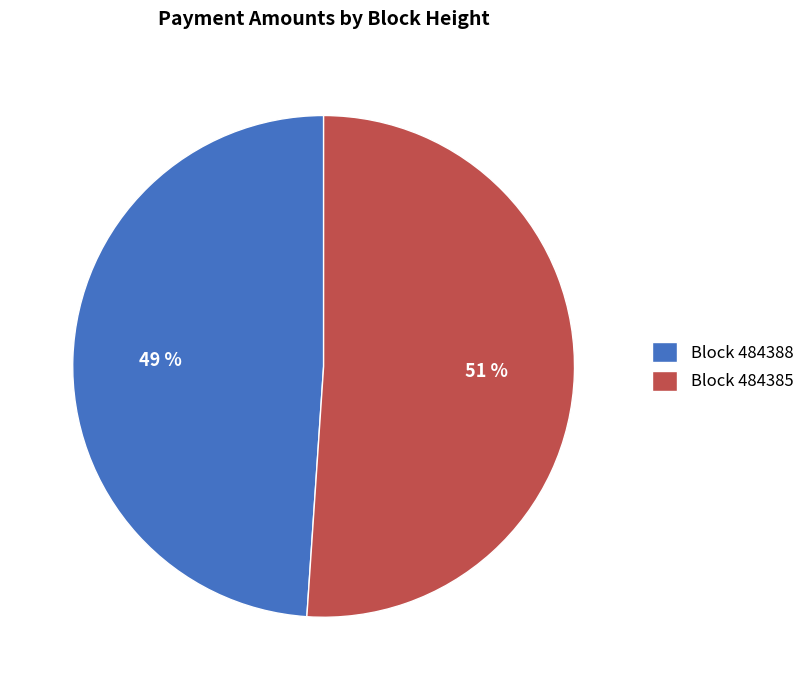

Rank the categories by value from lowest to highest.

Block 484388, Block 484385